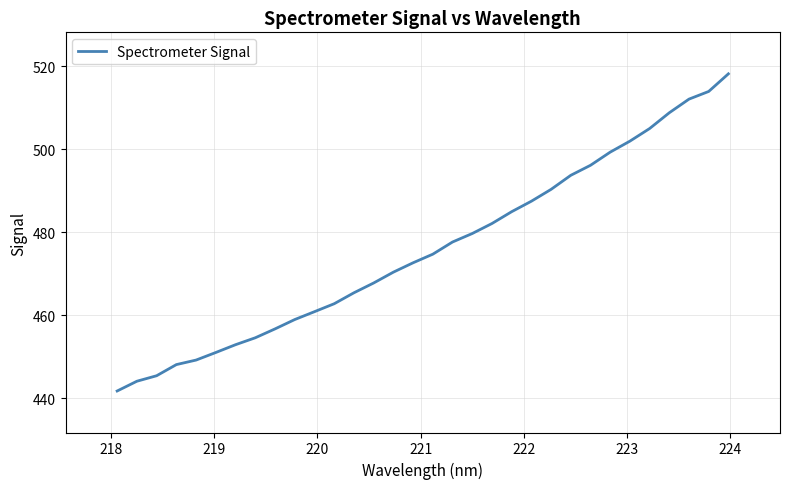

What is the difference between the maximum and minimum values?

76.4